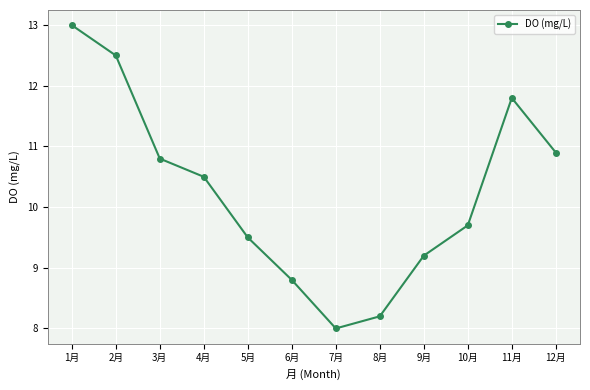

How many data points are less than 10?

6